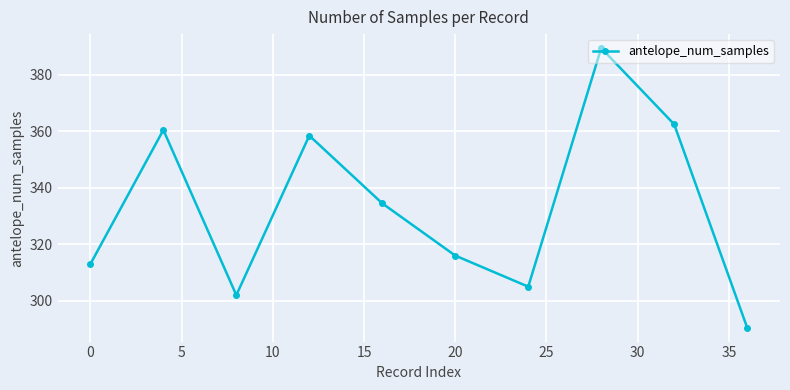

How many points are lower than both their immediate neighbors (excluding endpoints)?

2